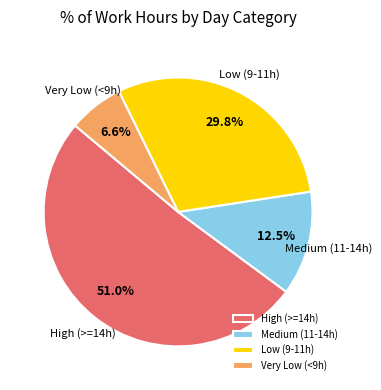

How many segments does this pie chart have?

4